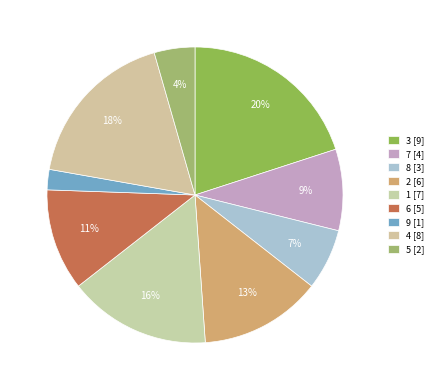

To the nearest percent, what is the combined percentage of 1 and 9?

18%